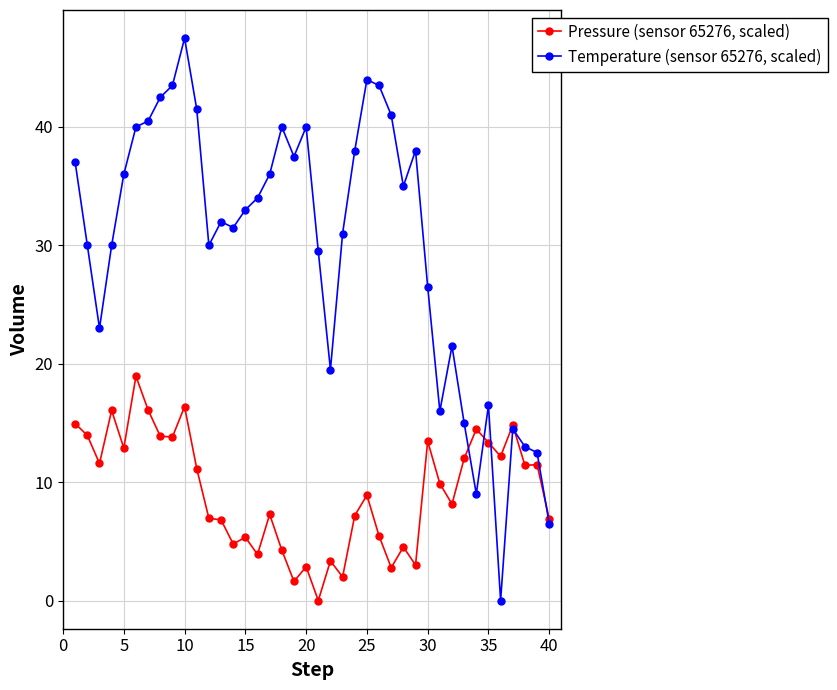

Which series has the widest spread of values?

Temperature (sensor 65276, scaled)